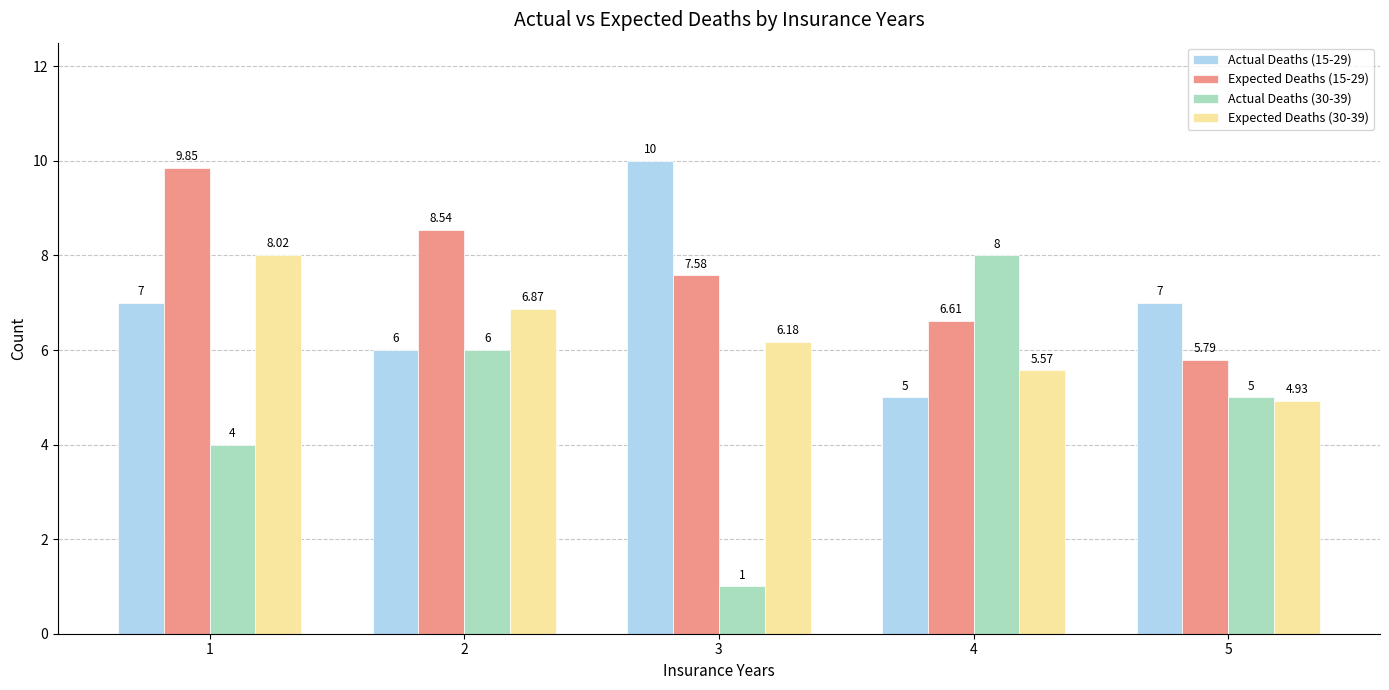

What is the spread (max minus min) of values at 5?

2.1